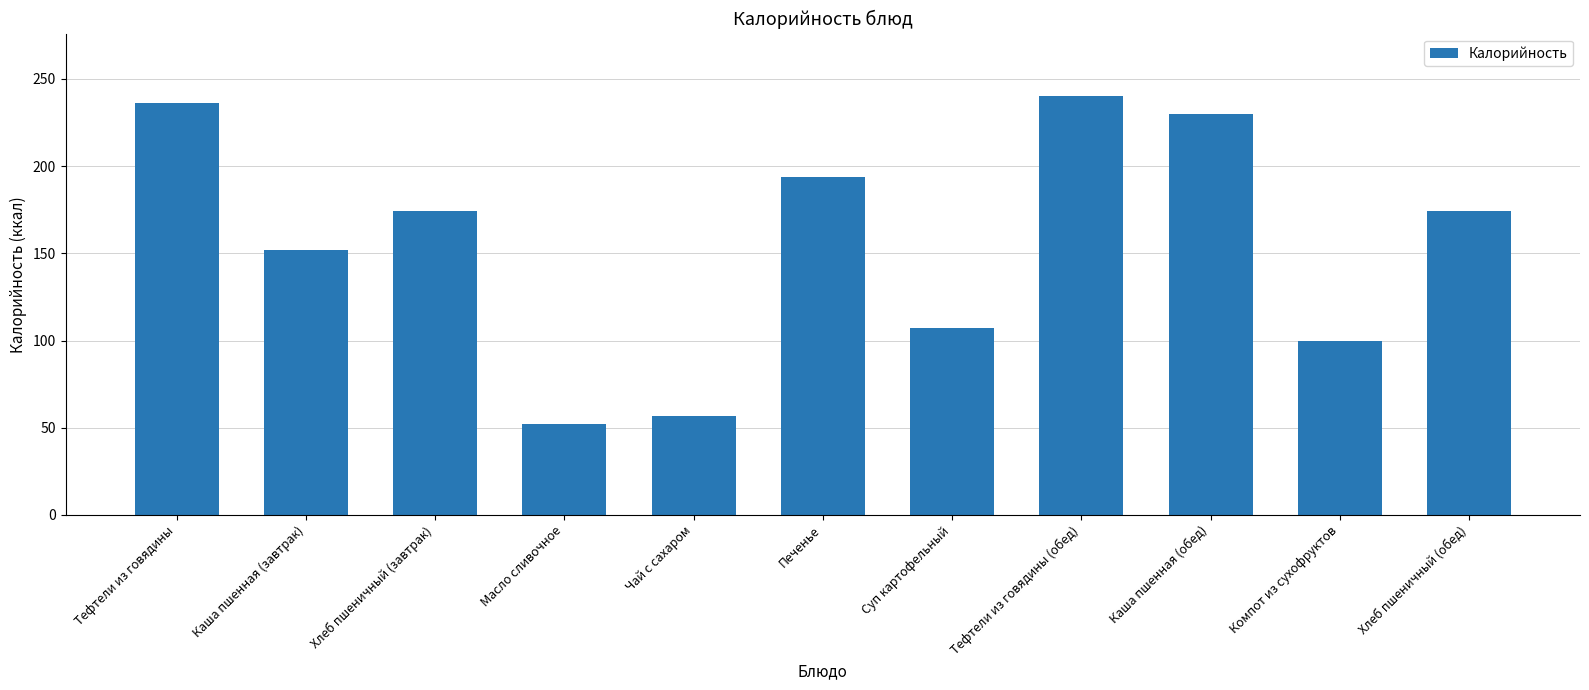

At which category does the chart reach its peak across all series?

Тефтели из говядины (обед)